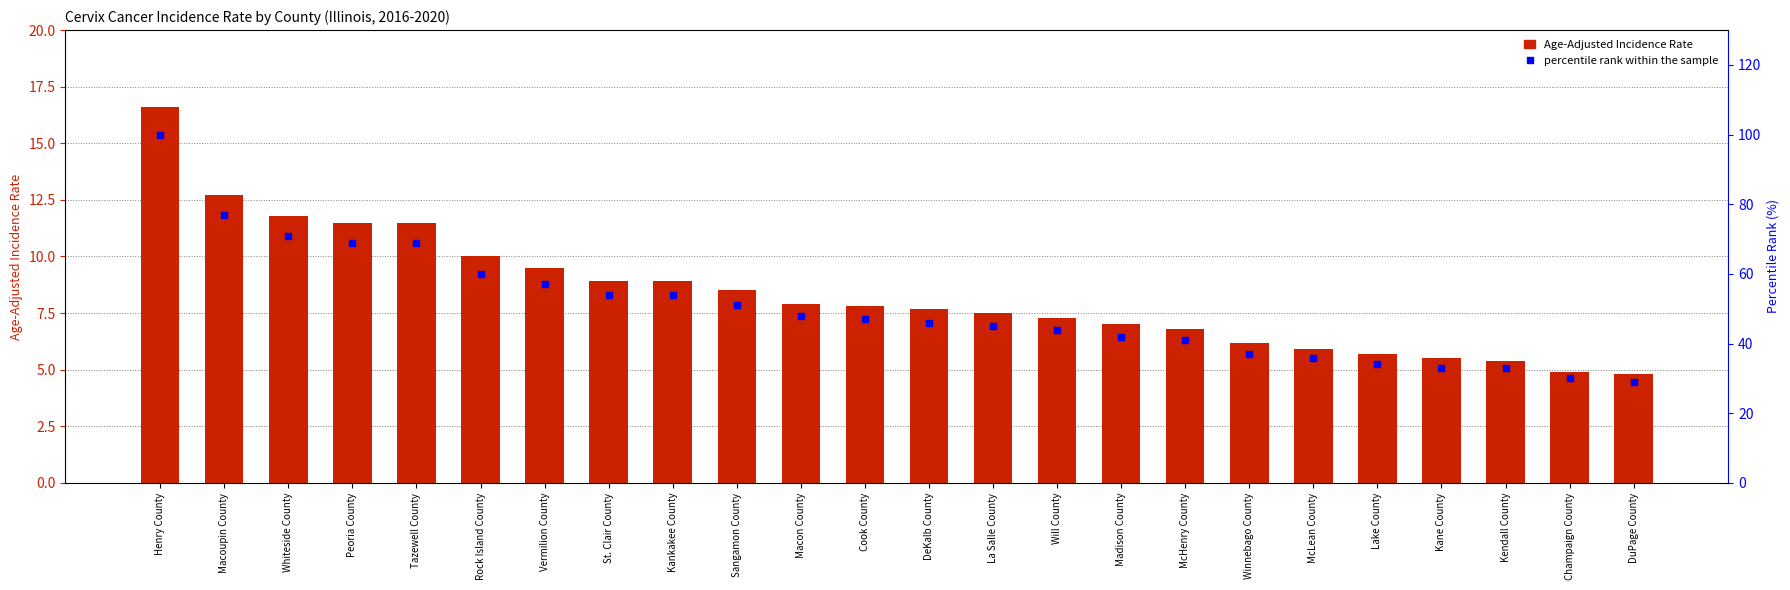

What are all the series names shown in the legend?

Age-Adjusted Incidence Rate, percentile rank within the sample